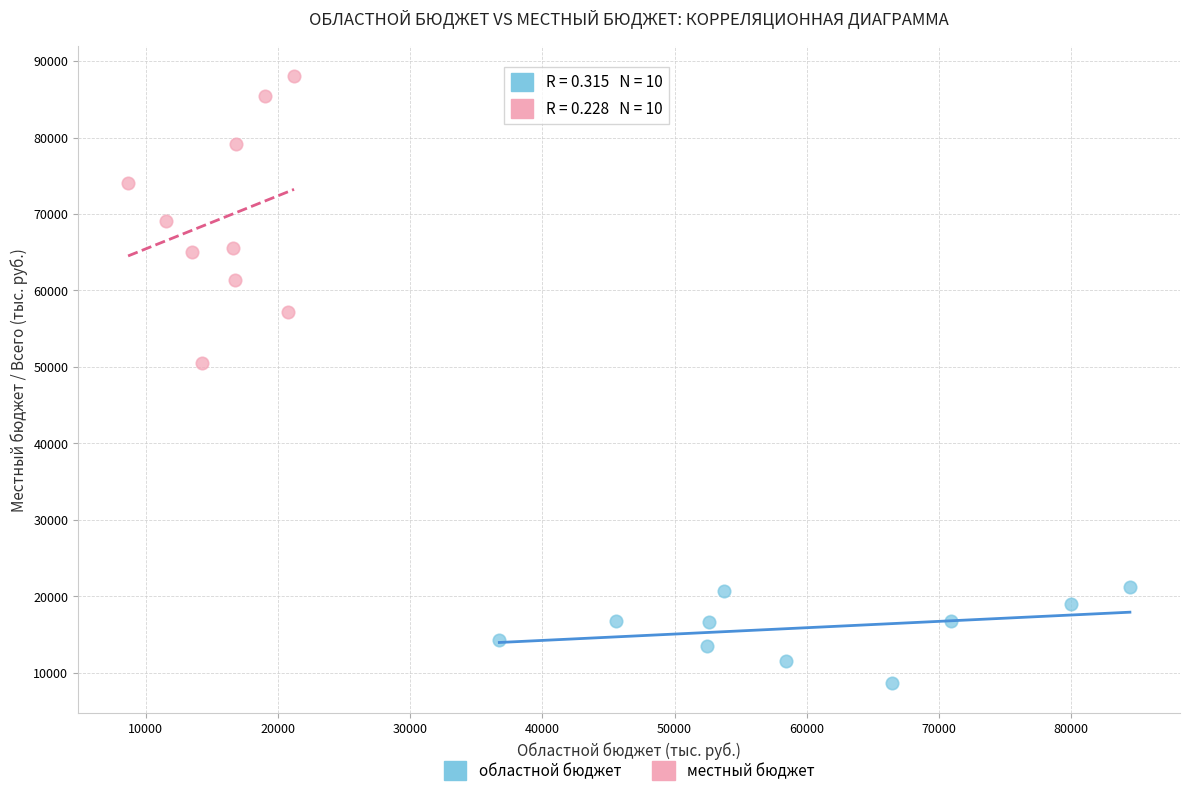

Which series contains the lowest Y value?

областной бюджет